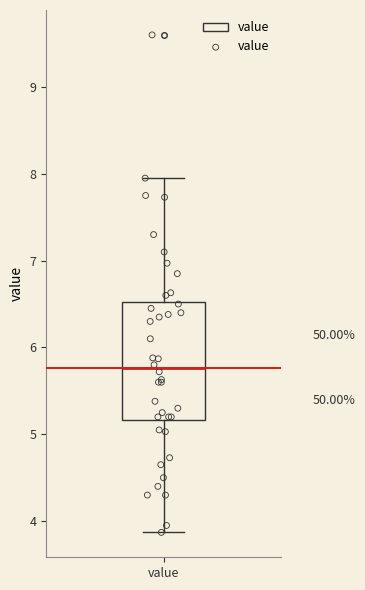

Read this box plot against the y-axis: the position of the median line, the range covered by the box, and the ends of both whiskers. The values are not printed on the chart, so give them approximately, as read against the axis.

median 5.8, box 5.2 to 6.5, whiskers 3.9 to 8.0